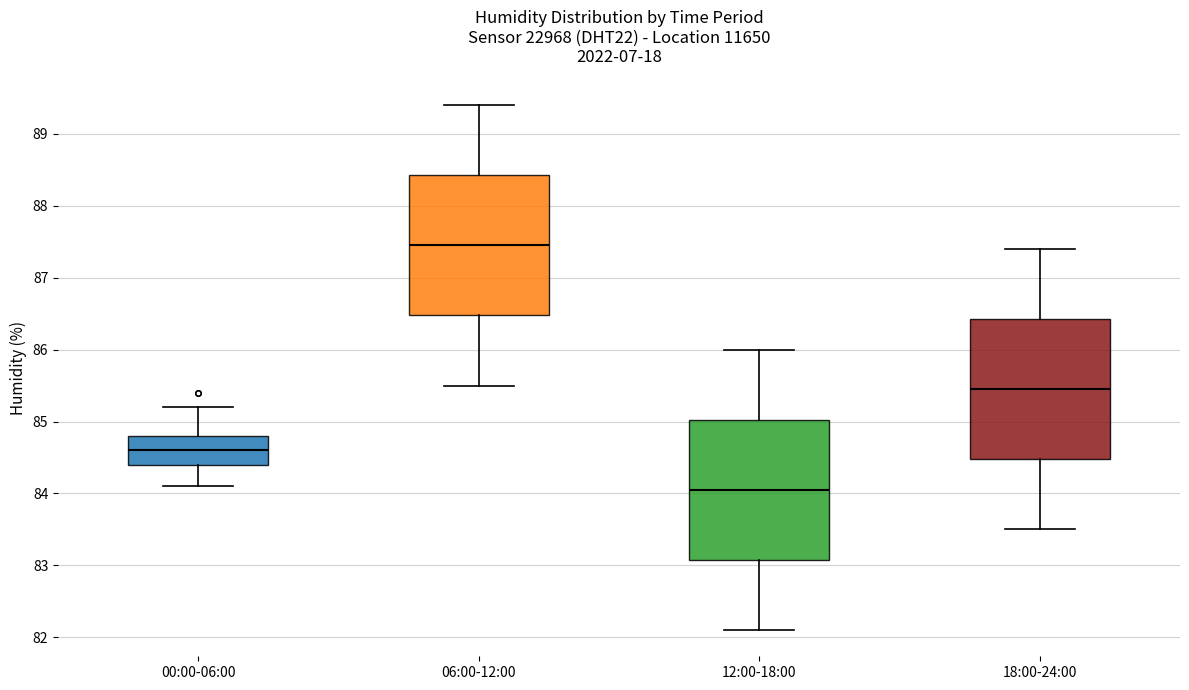

Reading left to right, read every box against the y-axis: the position of its median line, the range the box covers, and the ends of its whiskers. The values are not printed on the chart, so give them approximately, as read against the axis.

00:00-06:00: median 84.6, box 84.4 to 84.8, whiskers 84.1 to 85.2
06:00-12:00: median 87.5, box 86.5 to 88.4, whiskers 85.5 to 89.4
12:00-18:00: median 84.1, box 83.1 to 85.0, whiskers 82.1 to 86.0
18:00-24:00: median 85.5, box 84.5 to 86.4, whiskers 83.5 to 87.4